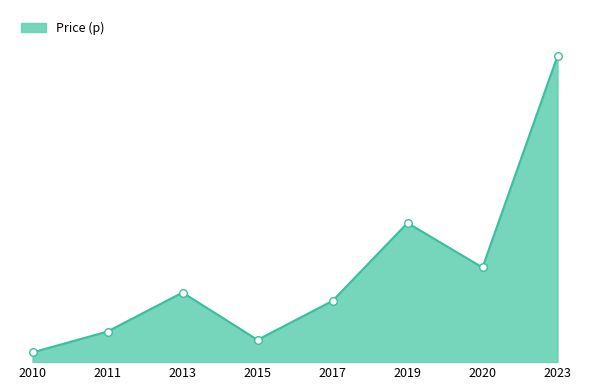

Which has a higher value, 2017 or 2019?

2019